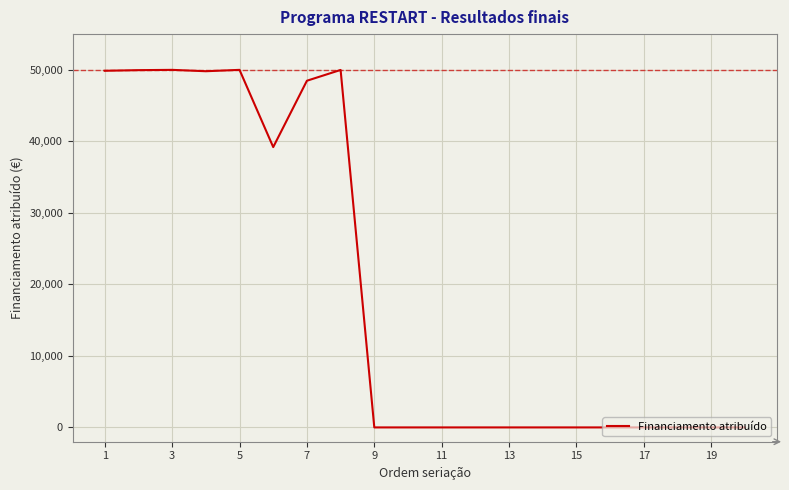

What is the difference between the maximum and minimum values?

50000